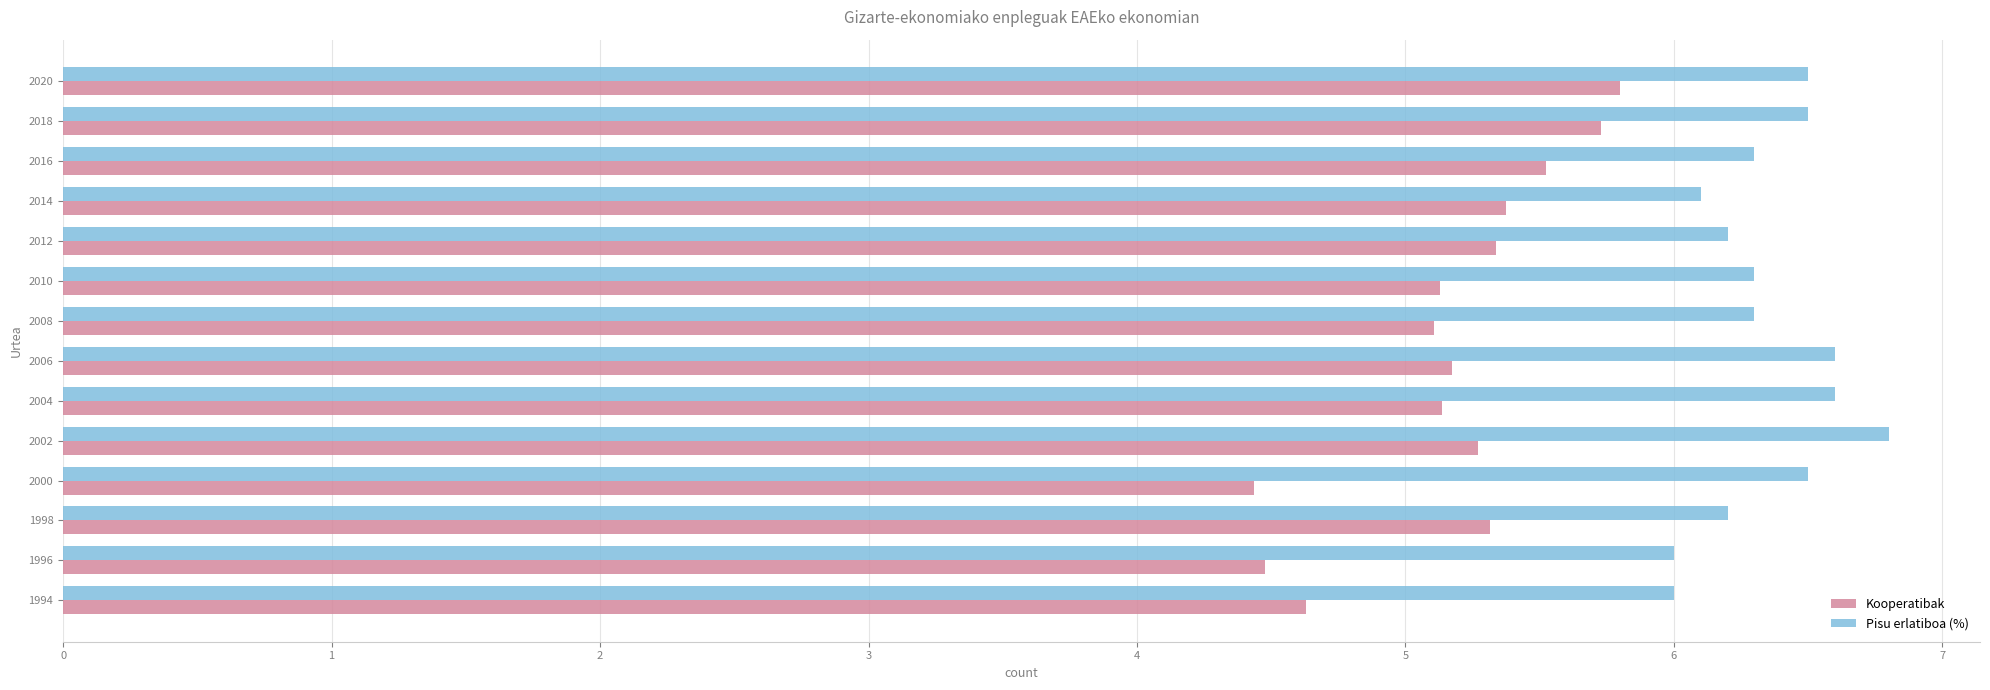

What is the total value across all series at 2008?

11.4